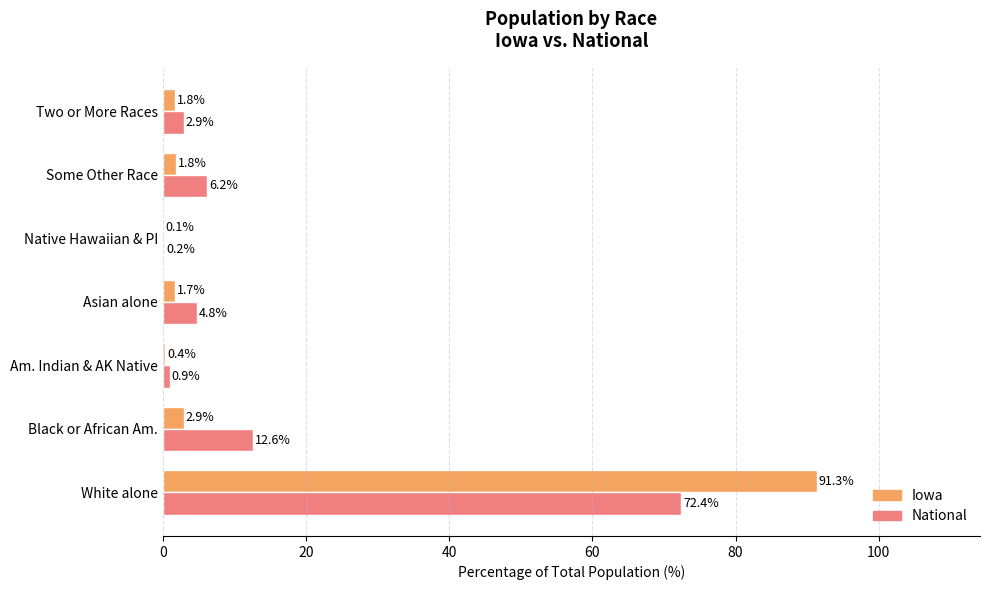

The value of National at White alone is 113.0. True or false?

False